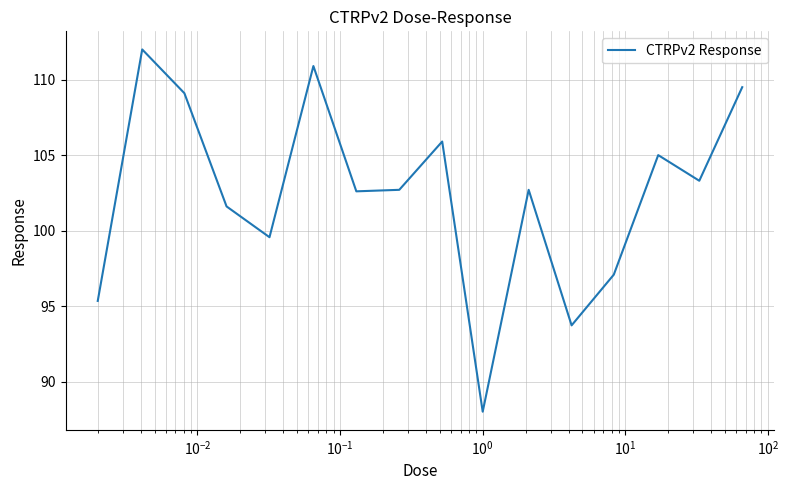

What is the minimum value shown in the chart?

88.0